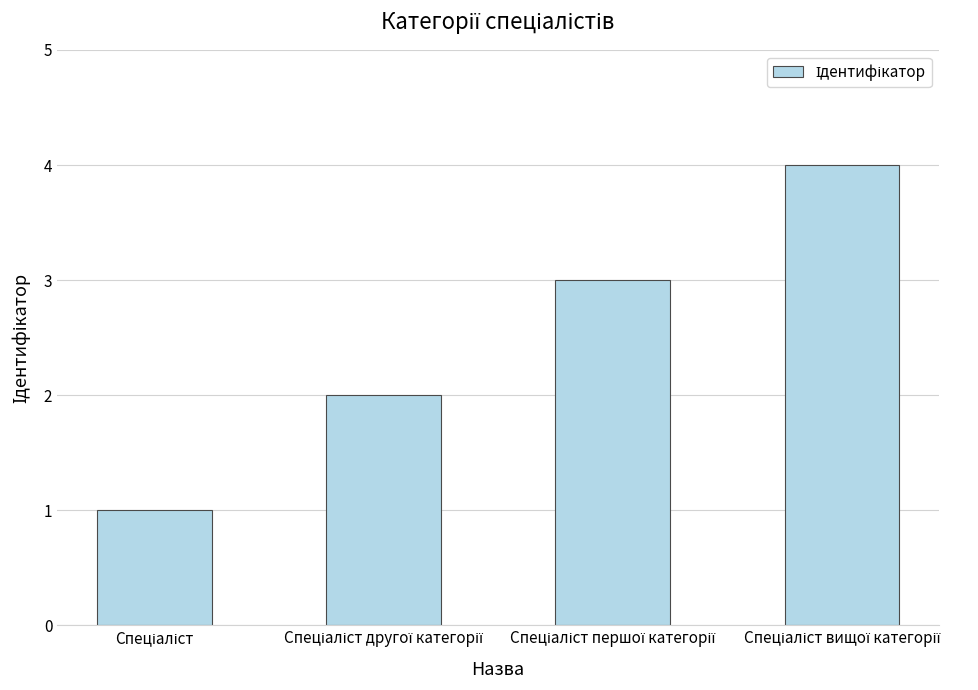

What is the difference between the maximum and minimum values?

3